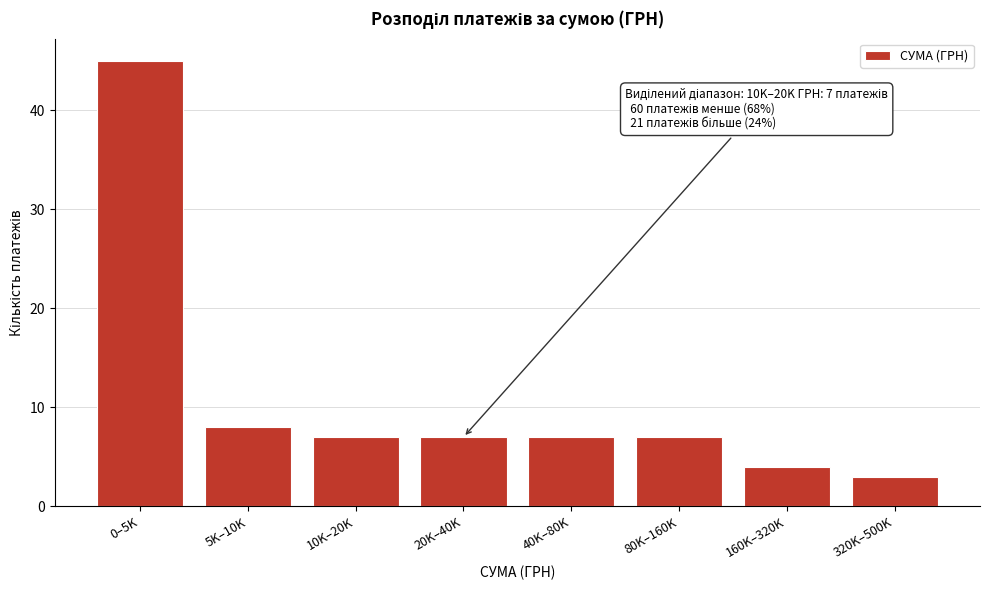

Reading right to left, what are all the values shown in this chart?

320K–500K=3	160K–320K=4	80K–160K=7	40K–80K=7	20K–40K=7	10K–20K=7	5K–10K=8	0–5K=45